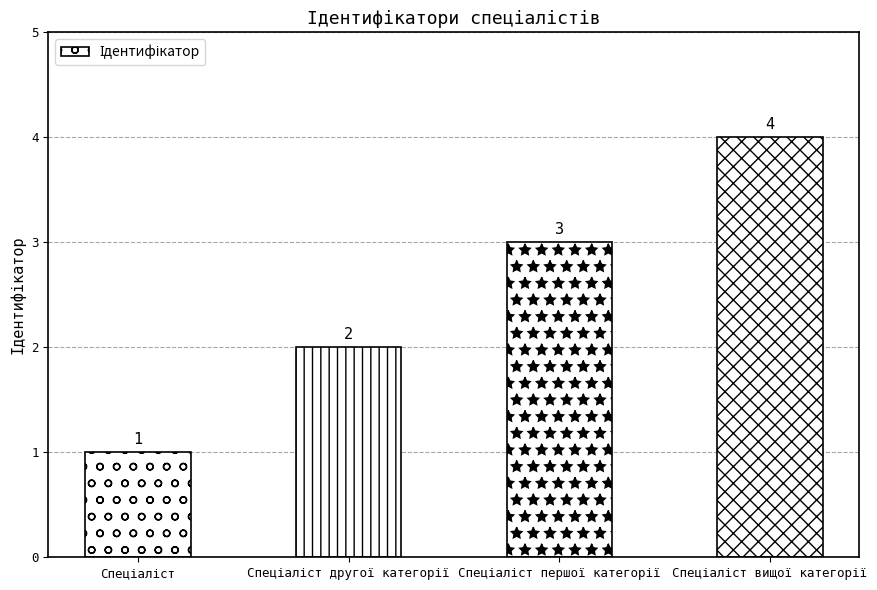

How many values are between 2 and 4?

3